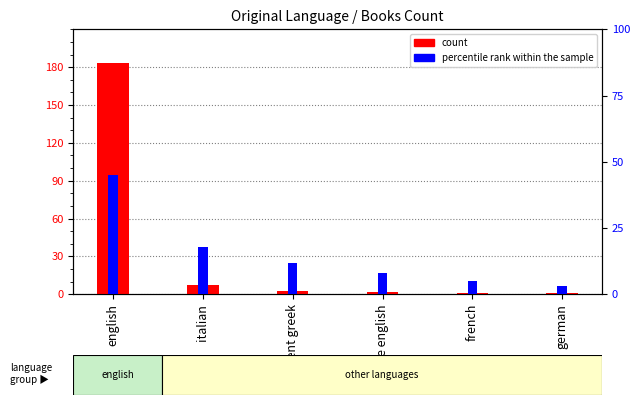

What position from the right is english?

6